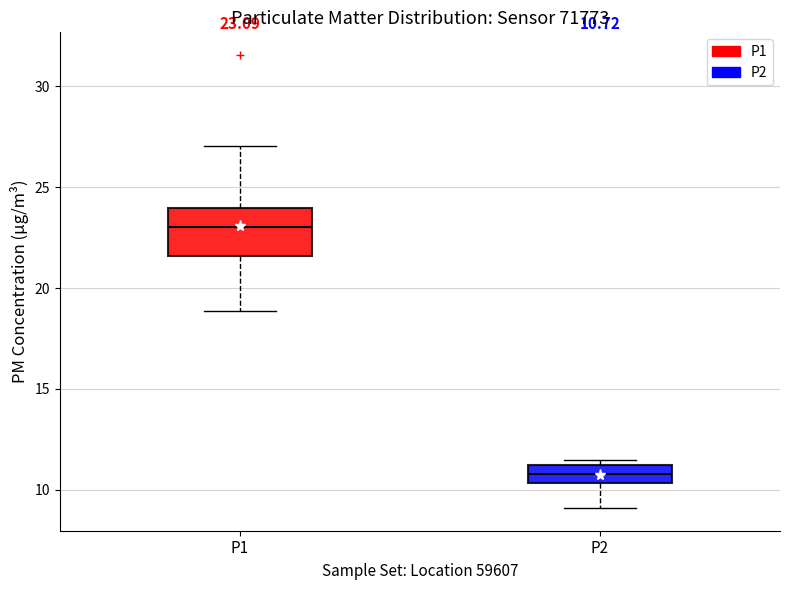

Which box is the tallest, from its lower edge to its upper edge?

P1